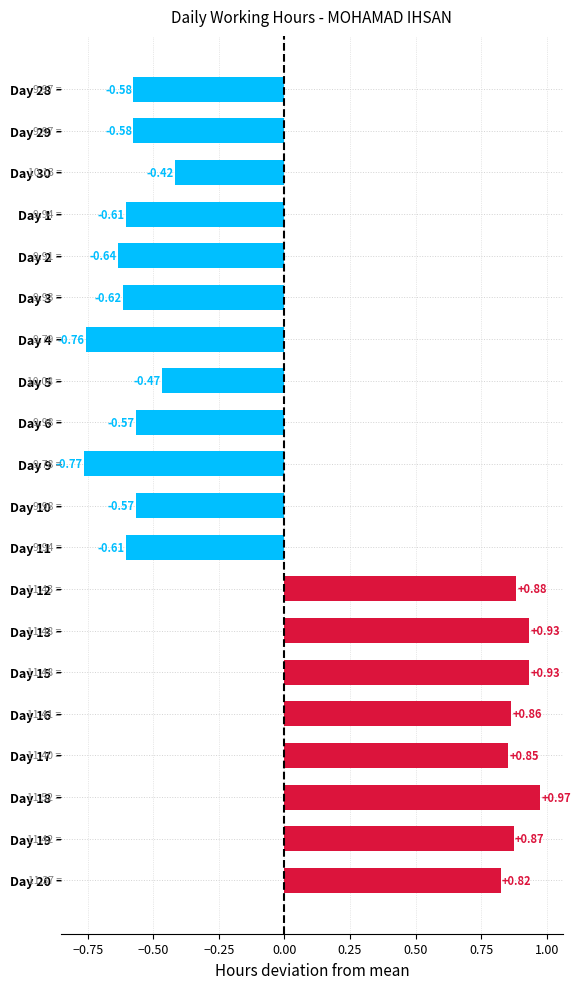

How many categories are shown in the chart?

20